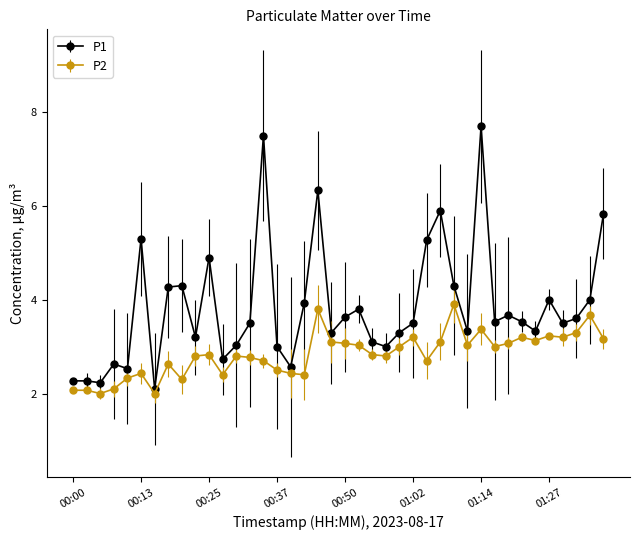

True or false: P1 has more than 0 interior local peaks.

True